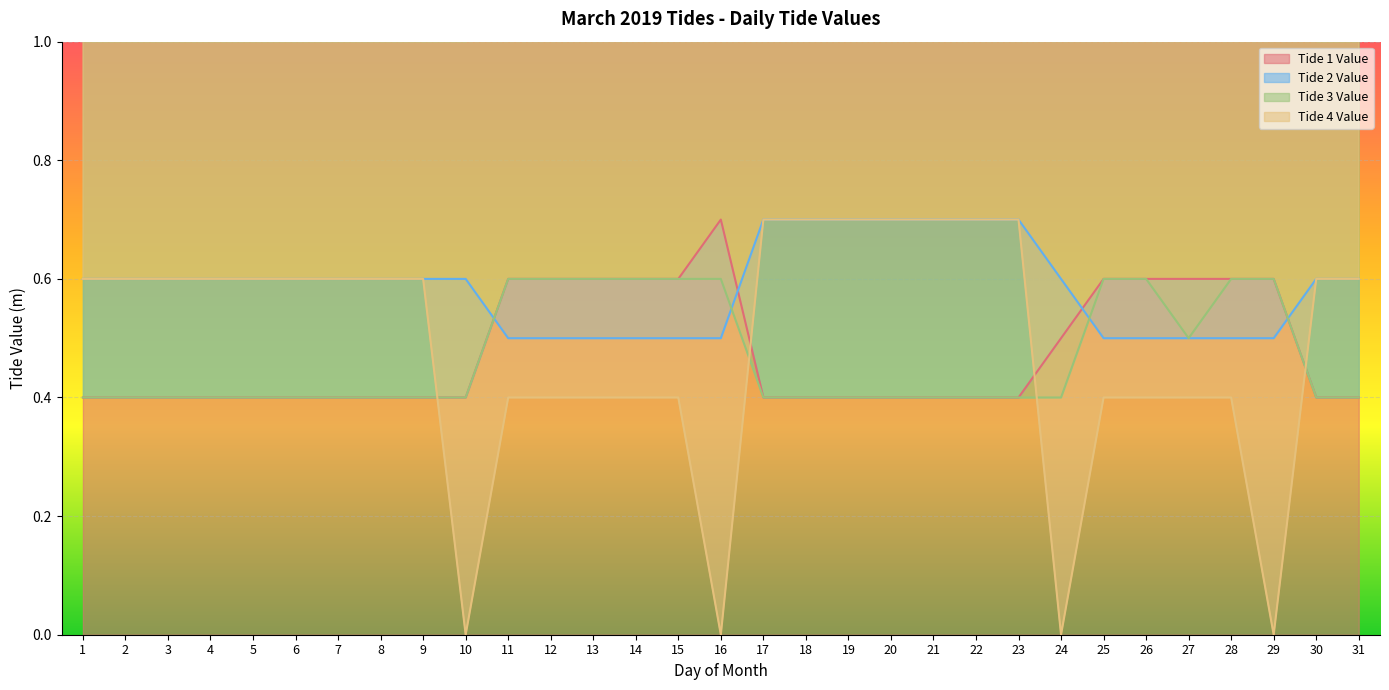

What is the value of the Tide 1 Value point at the 22nd from the left?

0.4